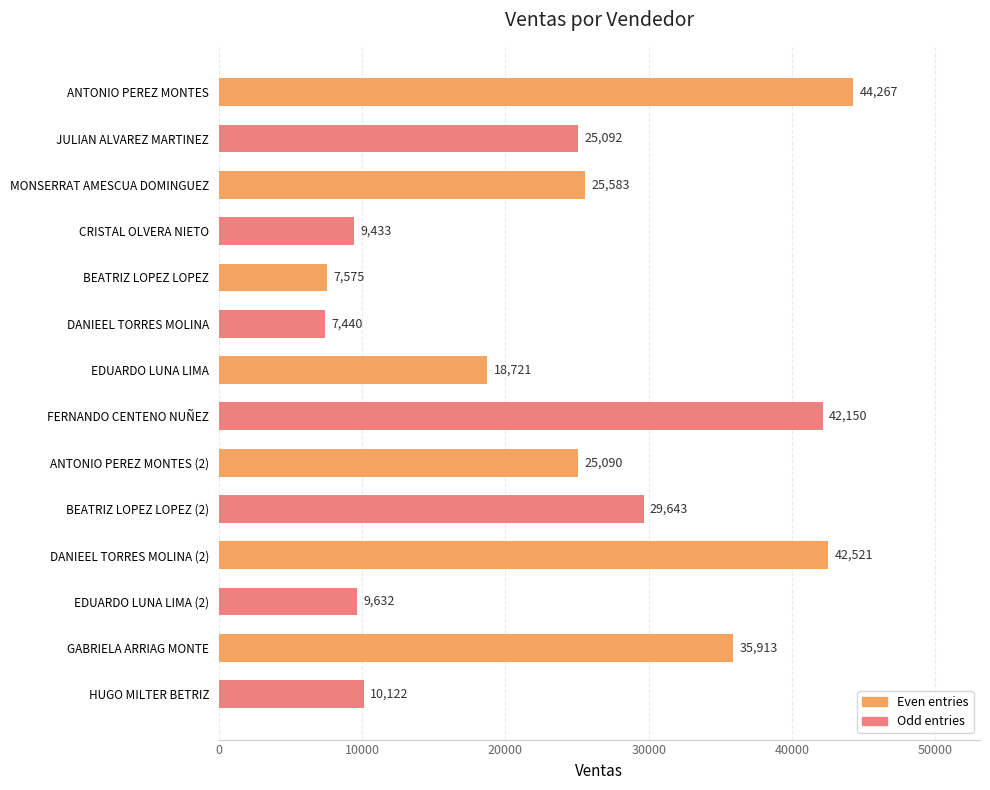

What is the difference between the maximum and minimum values?

36827